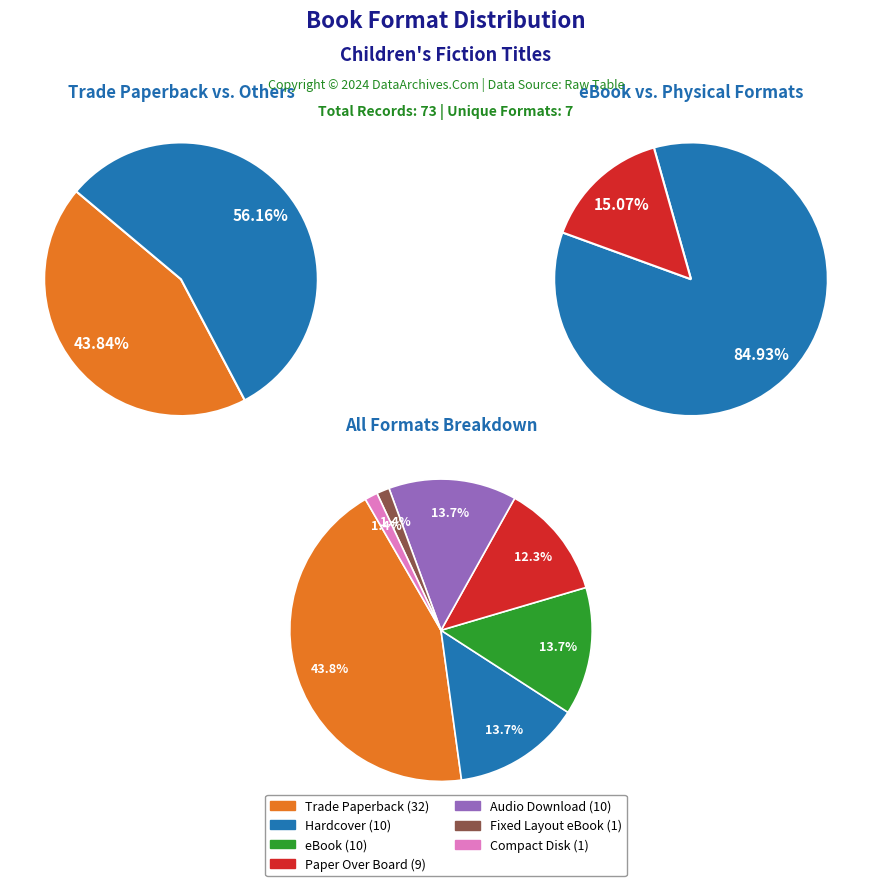

To the nearest percent, what is the average slice percentage?

14%